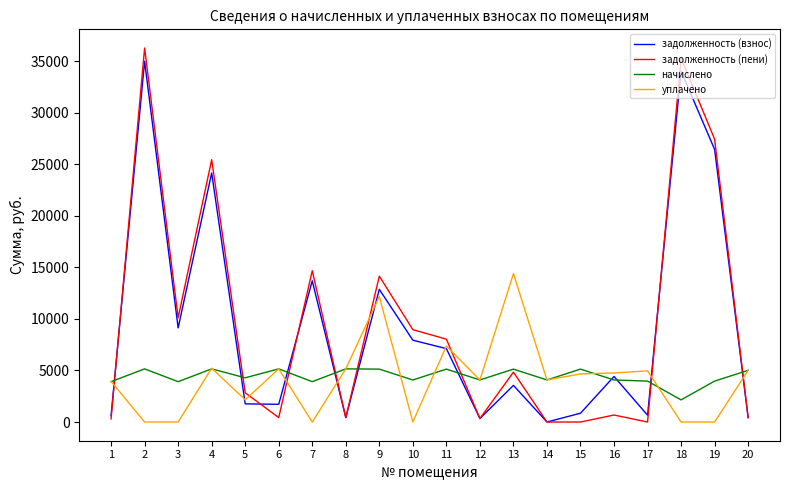

What is the sum of all уплачено values?

83146.0